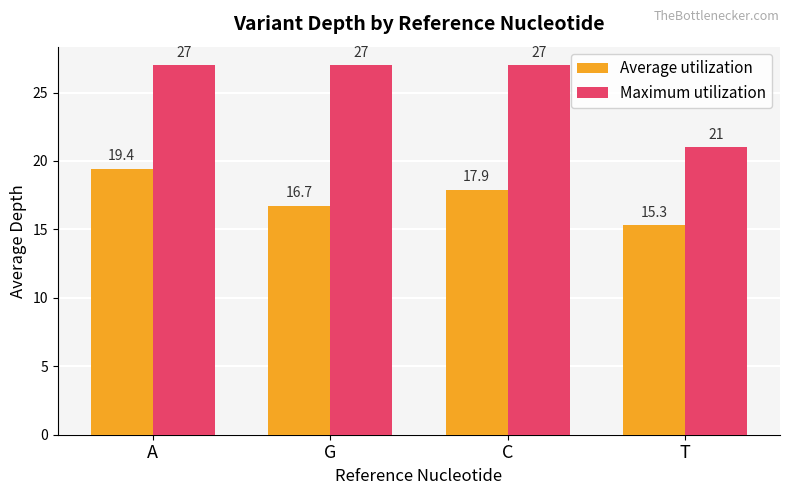

True or false: Maximum utilization has a value of 27.0 at G.

True